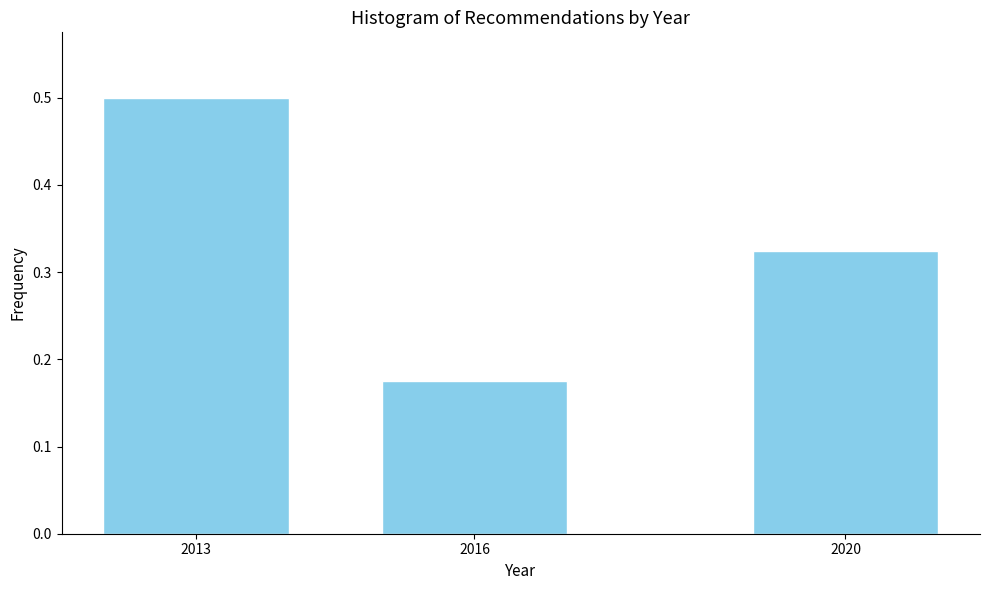

The value at 2016 is 0.3. True or false?

False